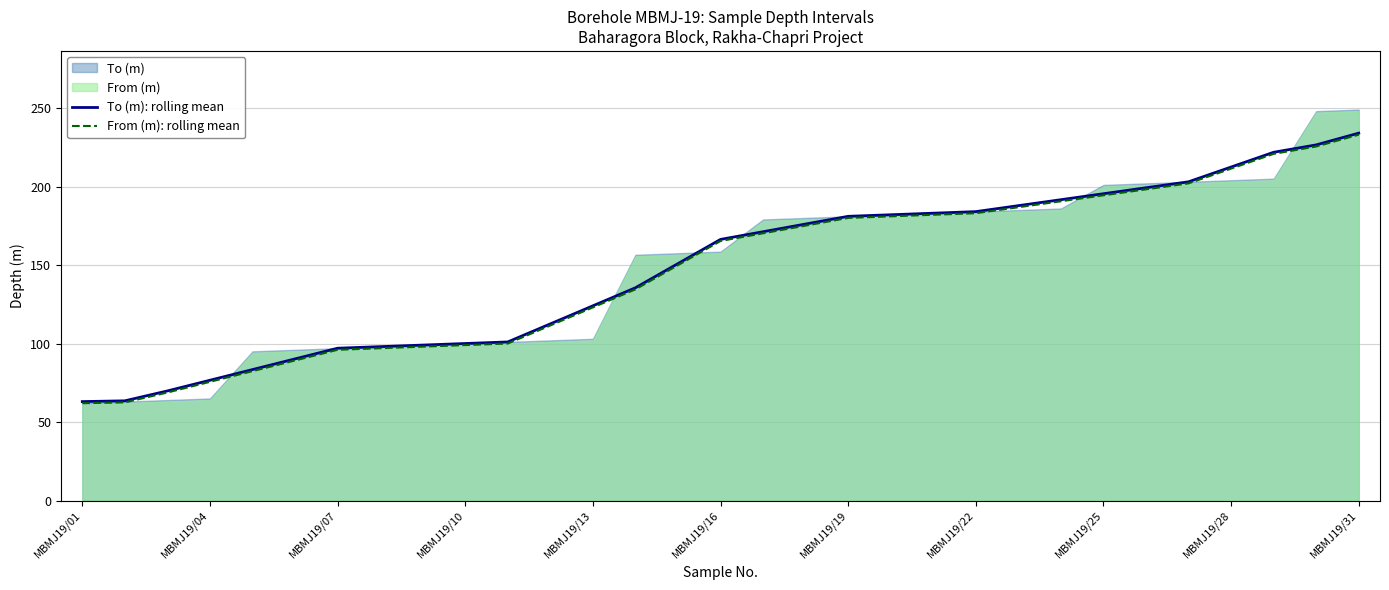

What is the value of the From (m): rolling mean point at the 25th from the left?

194.4